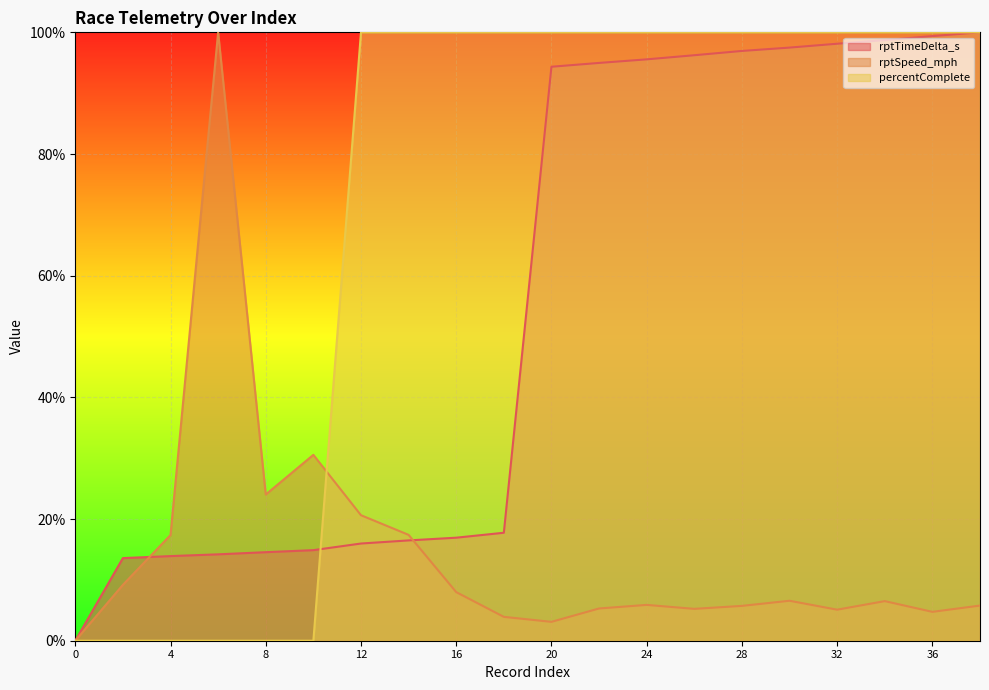

What is the value of the rptTimeDelta_s point at the 8th from the left?

16.5